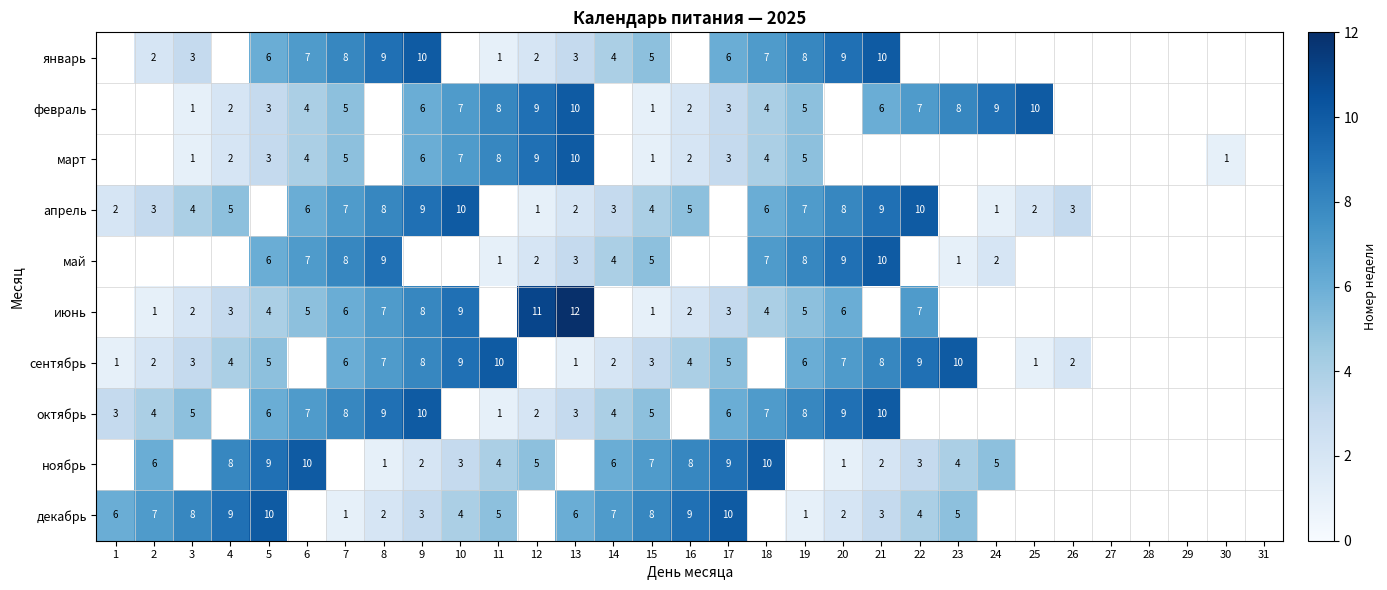

The июнь series shows 2 at 16. True or false?

True